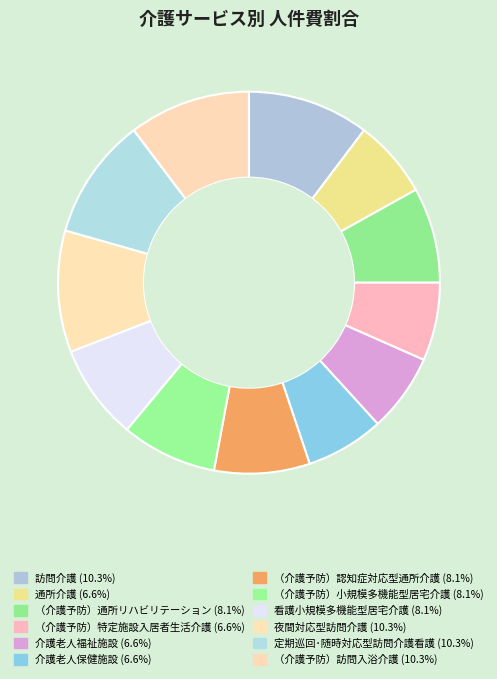

How many slices are in this pie chart?

12